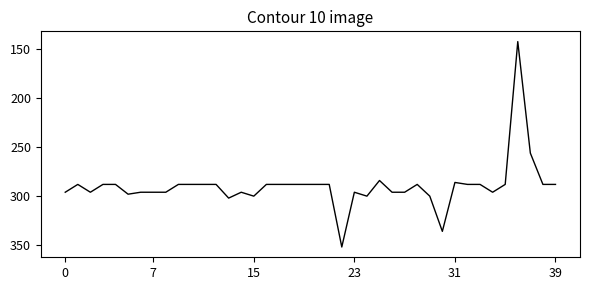

What is the sum of all values?

11588